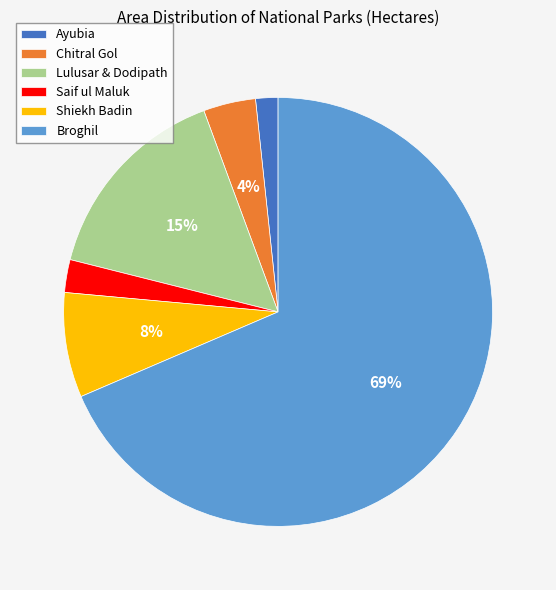

The Shiekh Badin slice represents 8% of the pie. True or false?

True